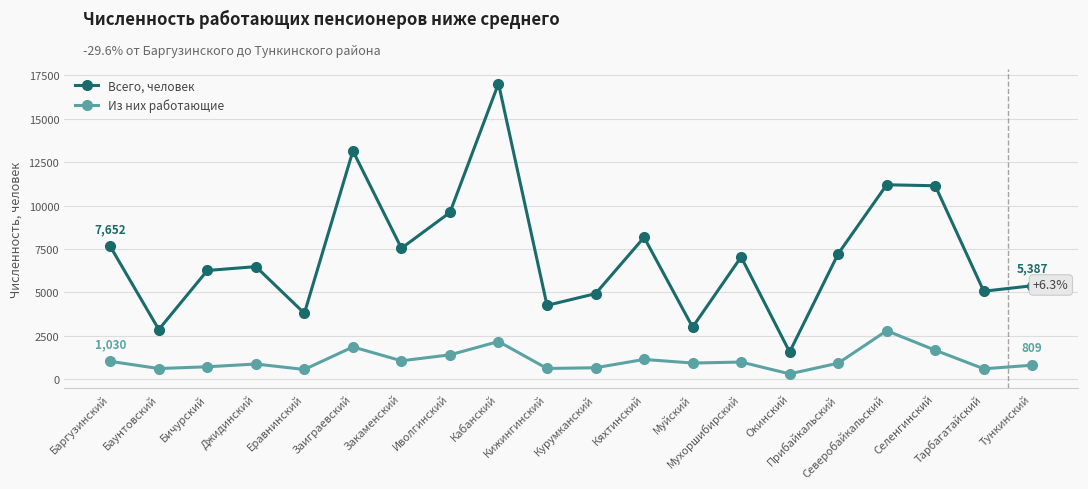

Which series has the largest total across all categories?

Всего, человек